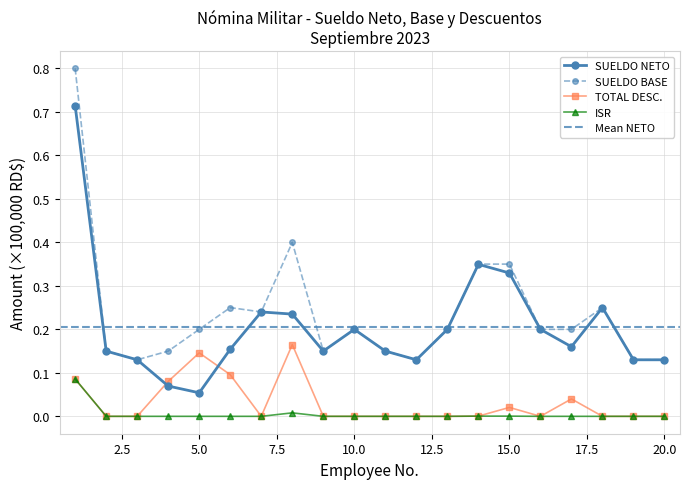

Which has a higher value, 8 or 13?

8